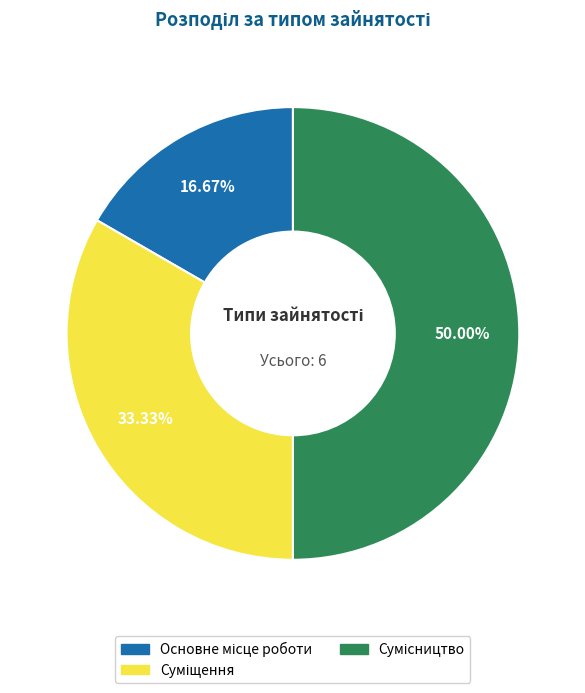

To the nearest percent, what percentage of the pie is Сумісництво?

50%